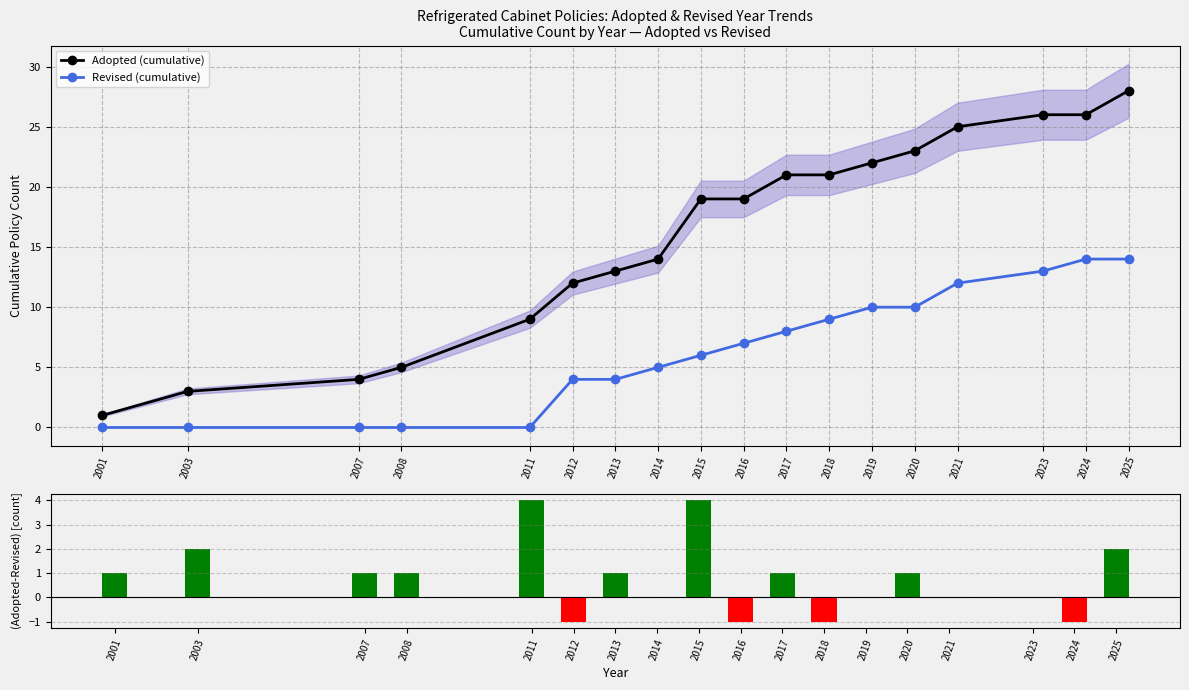

Which series has the largest range (max minus min)?

Adopted (cumulative)